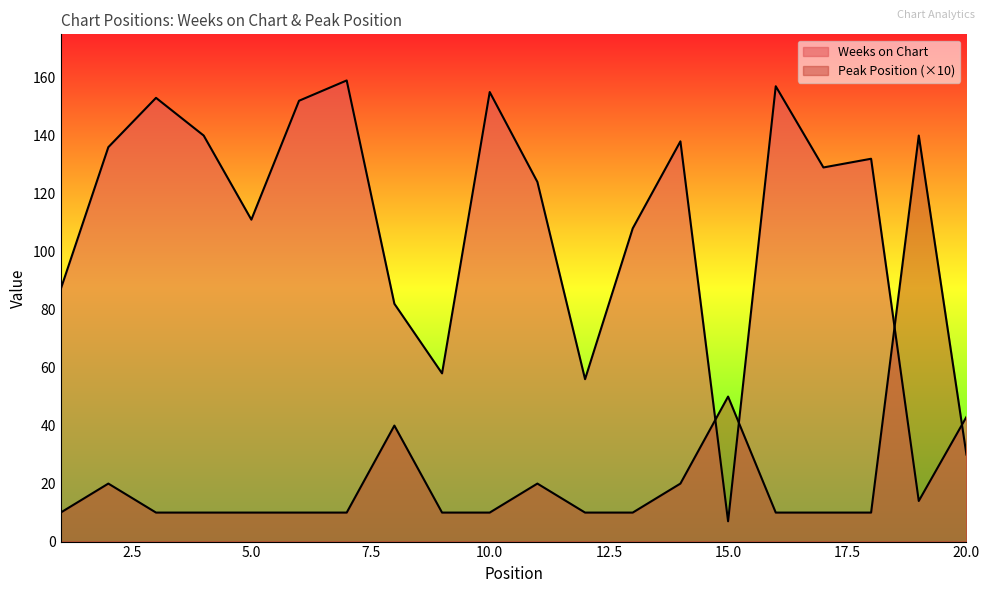

Between which two adjacent categories do Weeks on Chart and Peak Position first intersect?

14 and 15